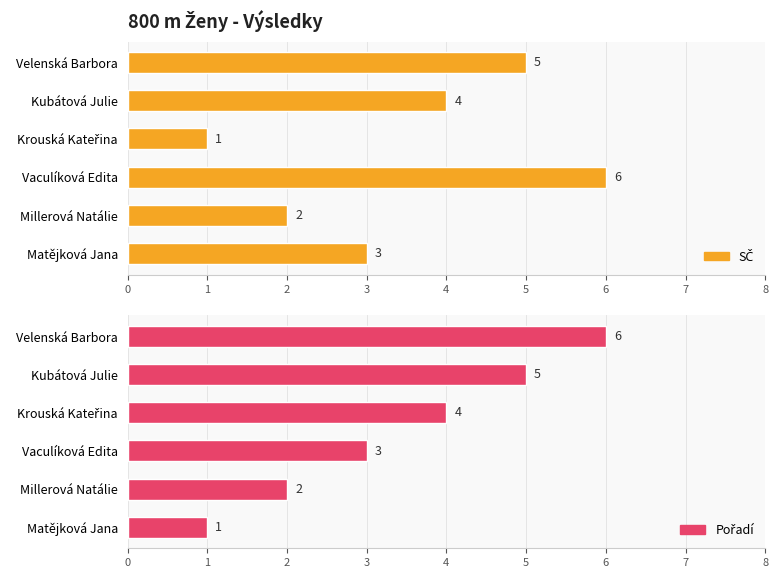

How many values in the SČ series are below 4?

3